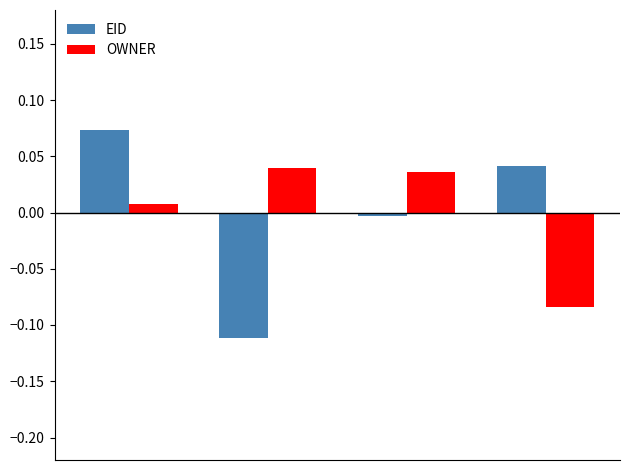

Which series has the widest spread of values?

EID